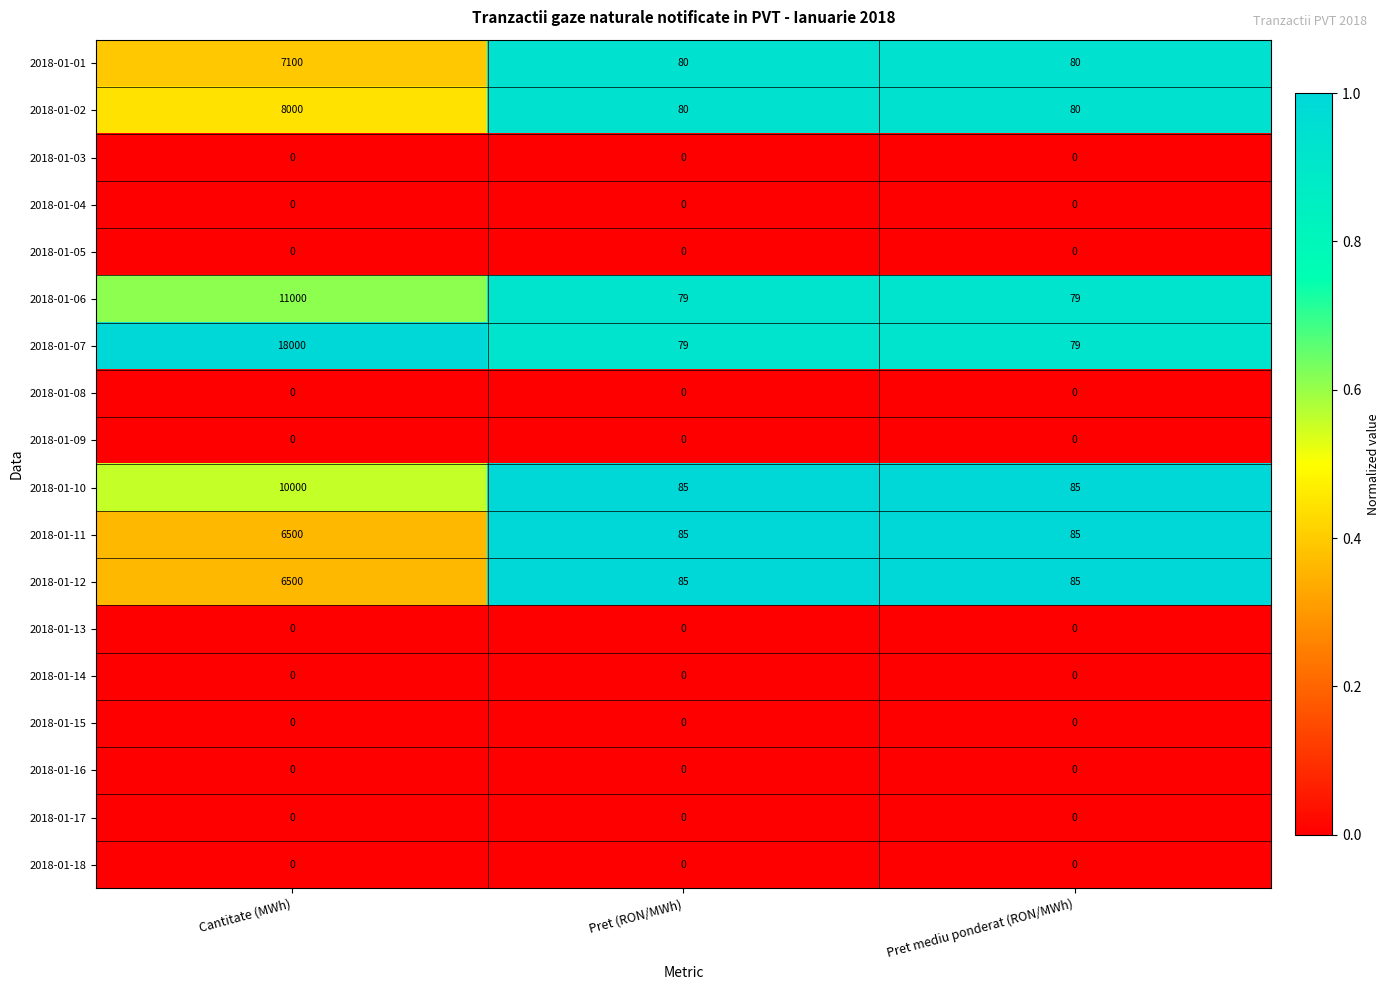

The value of 2018-01-01 at Pret mediu ponderat (RON/MWh) is 80. True or false?

True